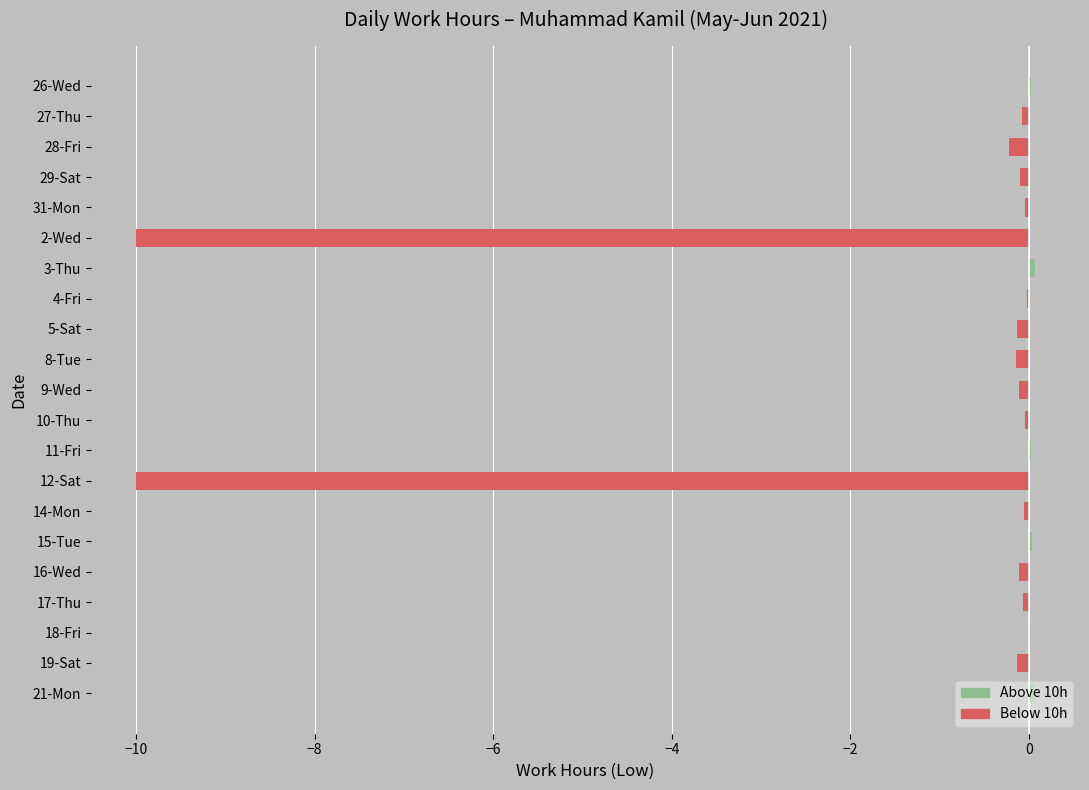

True or false: the data shows -0.1 at 29-Sat.

True